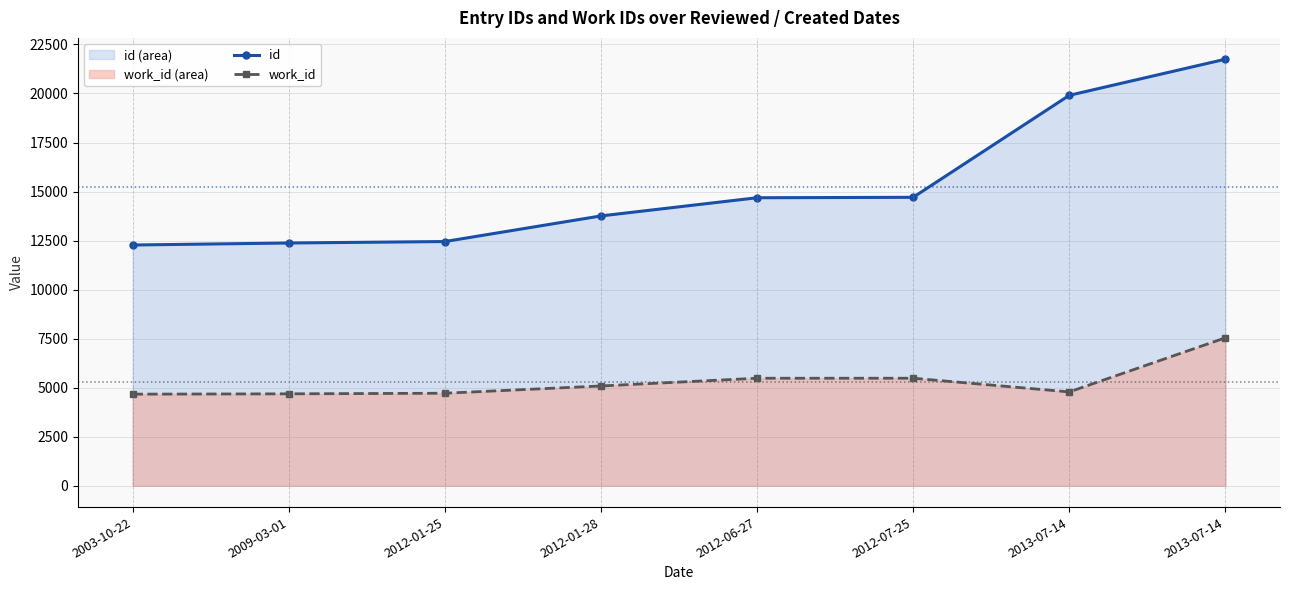

Which category has the highest value across all series?

2013-07-14